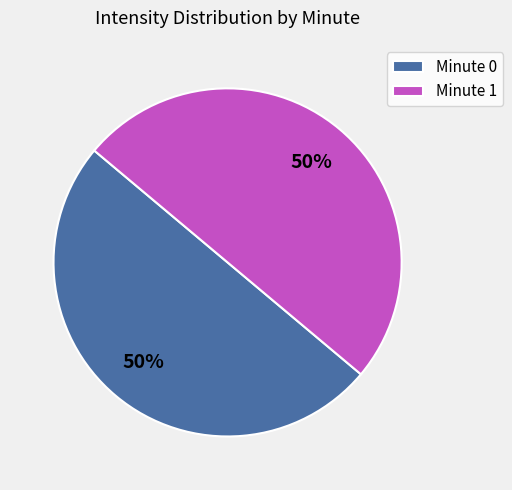

To the nearest percent, what is the difference between the Minute 0 and Minute 1 slice percentages?

0%